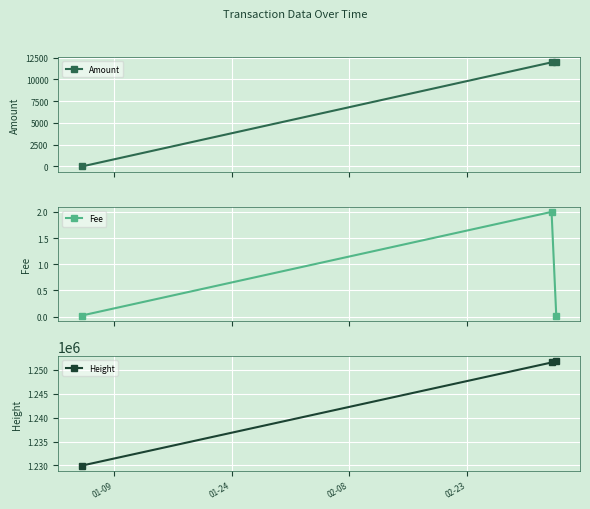

What is the value of the Amount point at the 2nd from the left?

11945.6